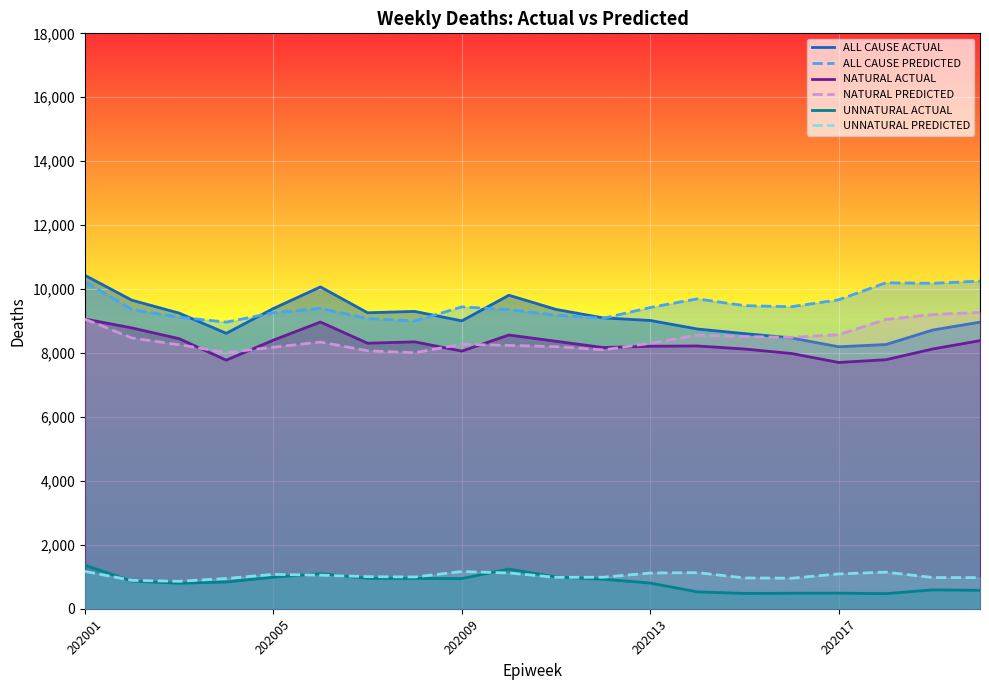

The ALL CAUSE ACTUAL series shows 8752.2 at 13. True or false?

True